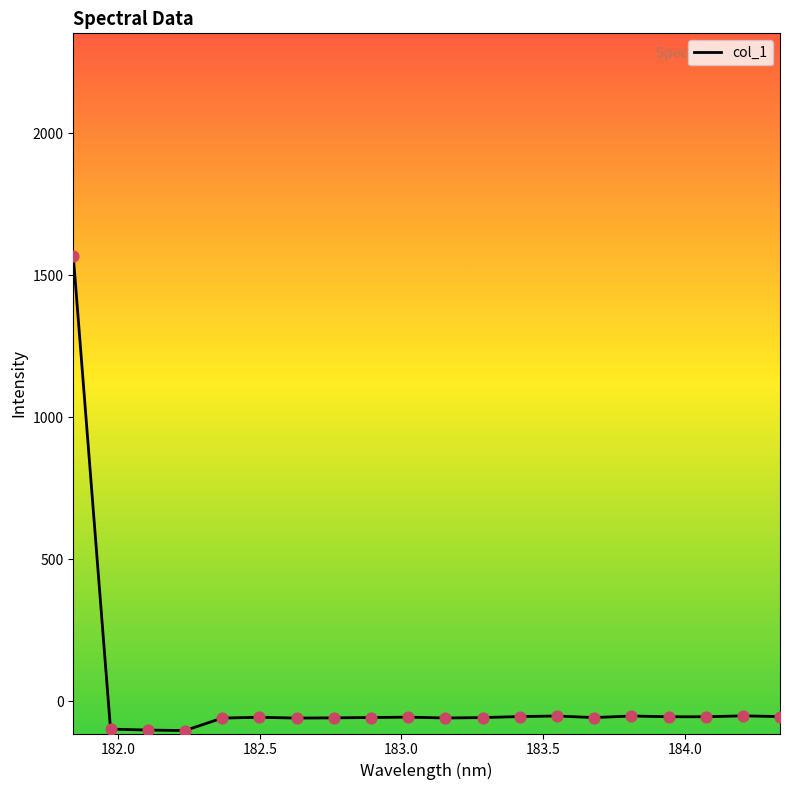

What is the difference between the maximum and minimum values?

1672.1